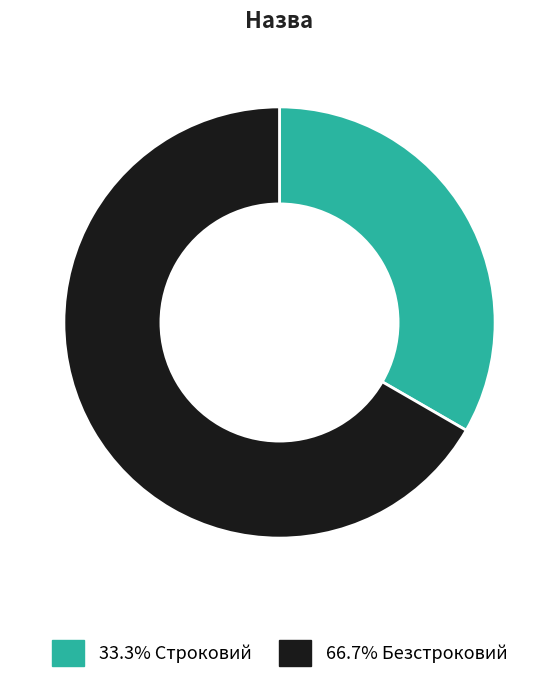

Is there a majority slice in this chart?

Yes